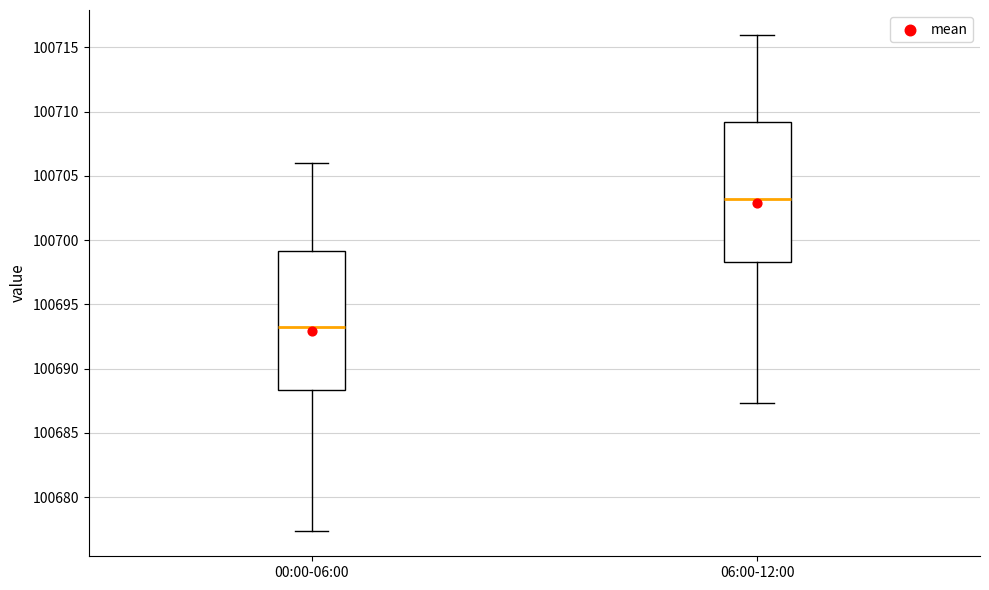

Where does the lower whisker of the box for 00:00-06:00 end on the y-axis? The values are not printed on the chart, so give them approximately, as read against the axis.

100677.5